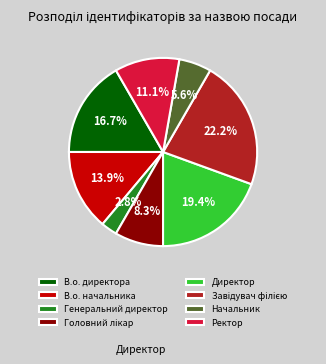

How many slices are in this pie chart?

8